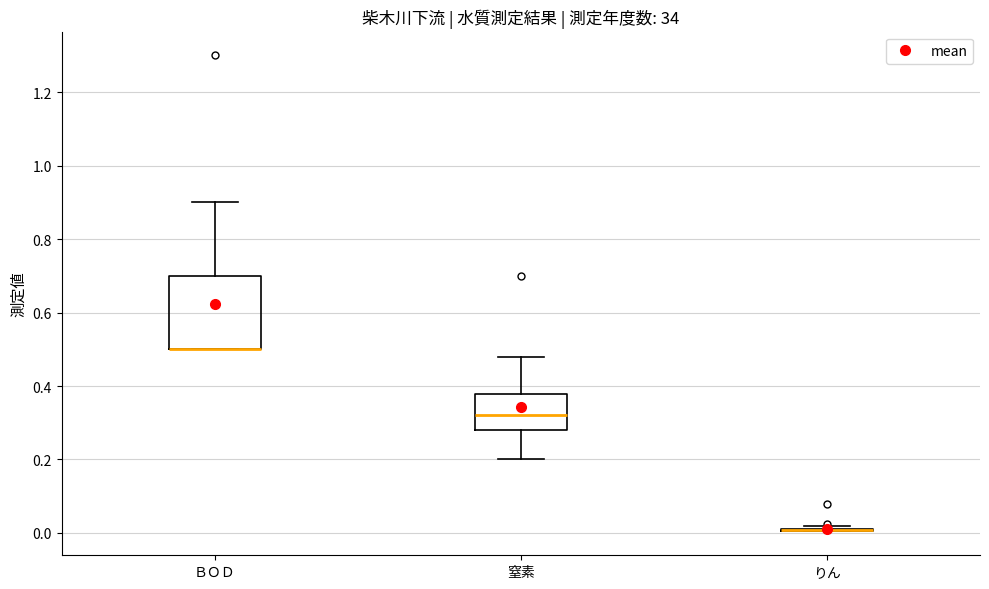

Where is the lower edge of the box for ＢＯＤ on the y-axis? The values are not printed on the chart, so give them approximately, as read against the axis.

0.50